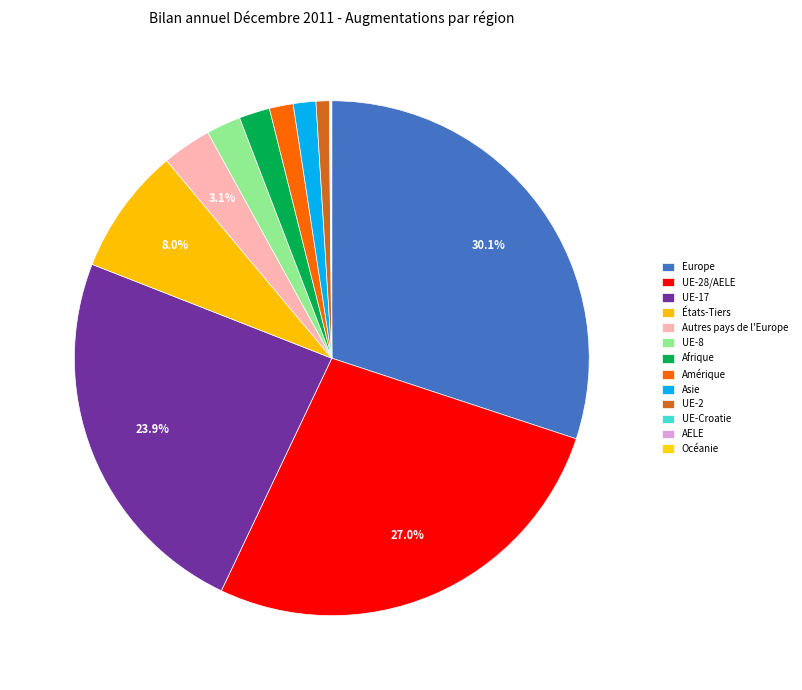

Is it true that UE-28/AELE is 21% of the pie?

False